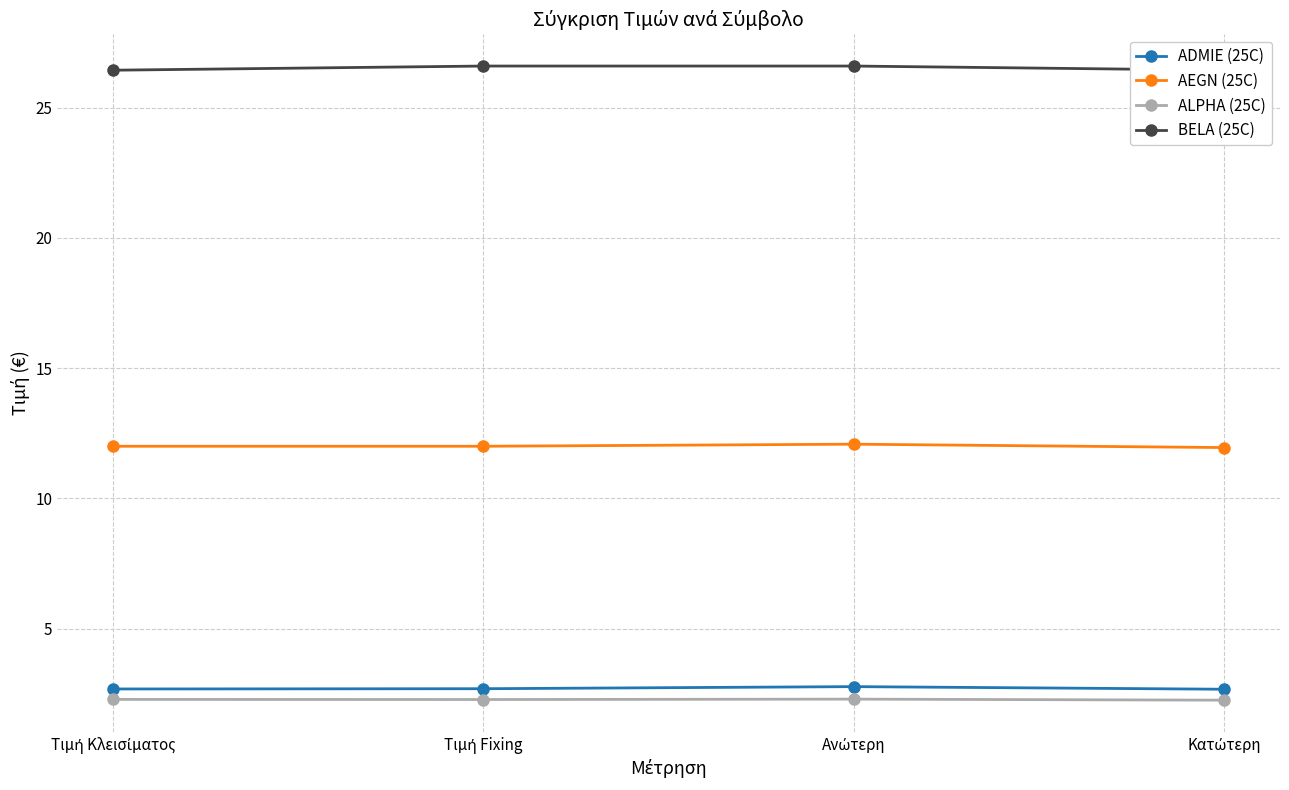

Is it true that AEGN (25C) equals 11.9 at Κατώτερη?

True